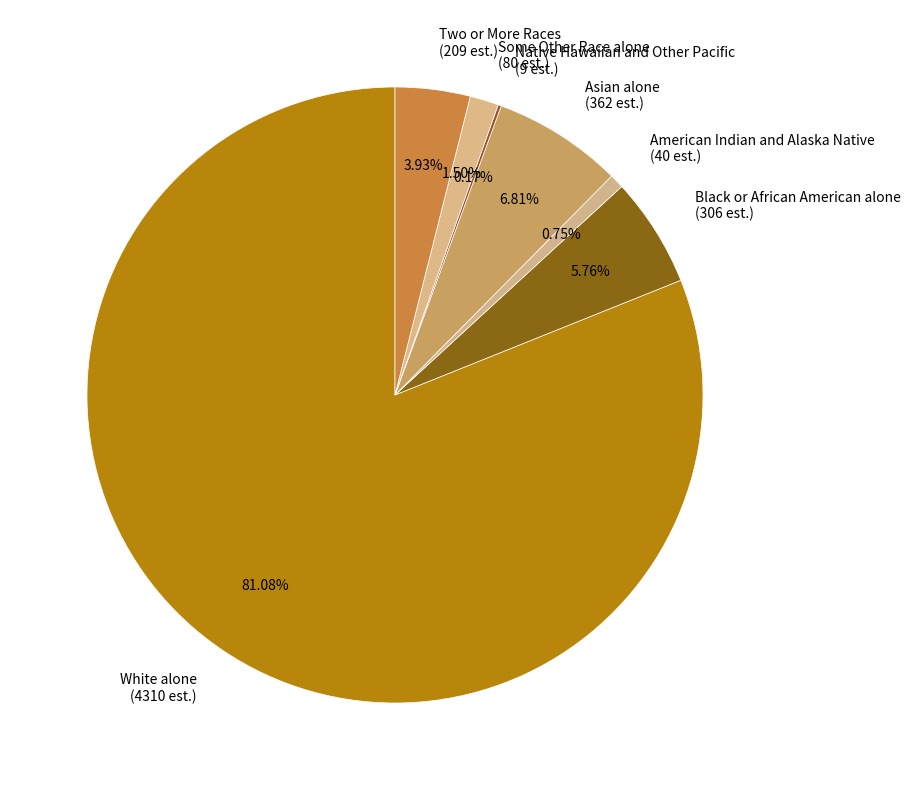

Is there any slice that represents more than half of the pie?

Yes